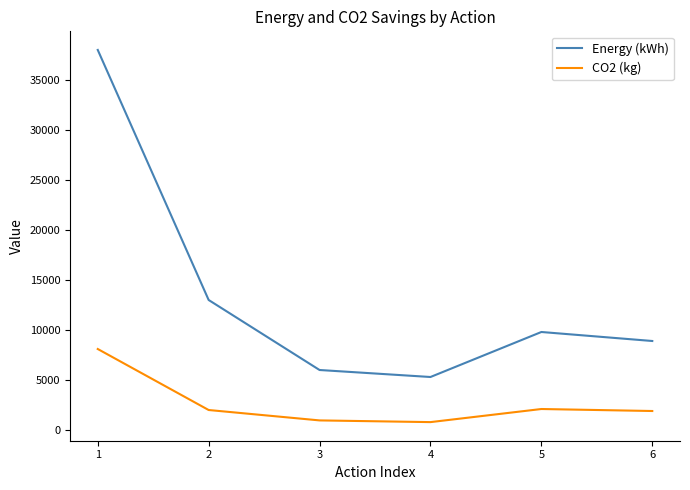

What is the maximum value for CO2 (kg)?

8100